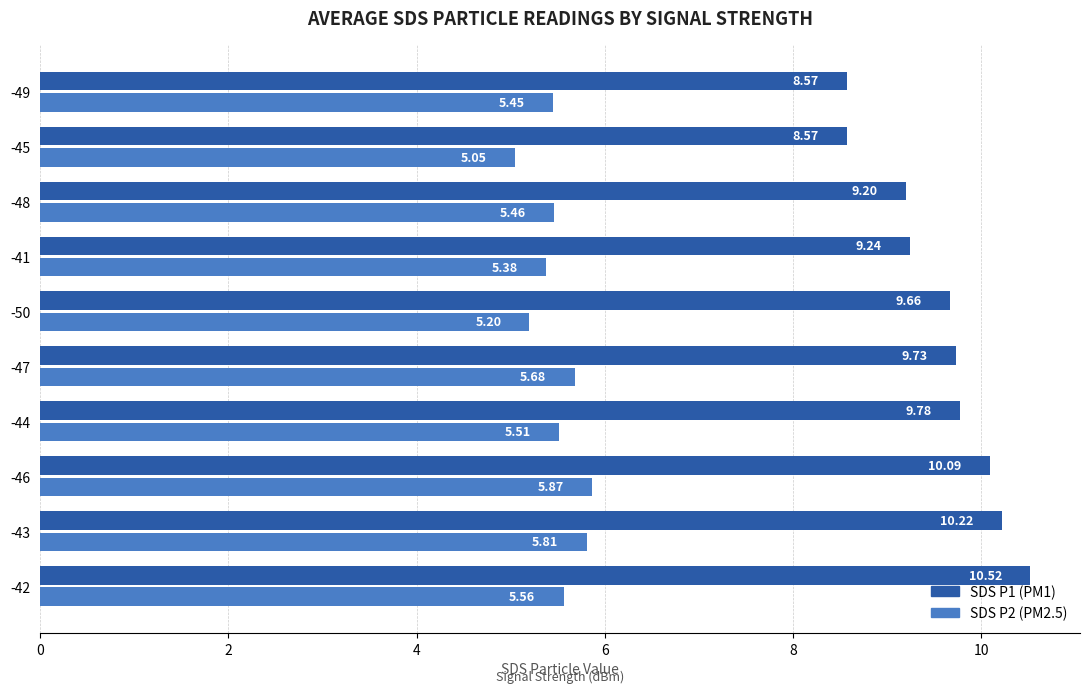

What is the total value across all series at -45?

13.6